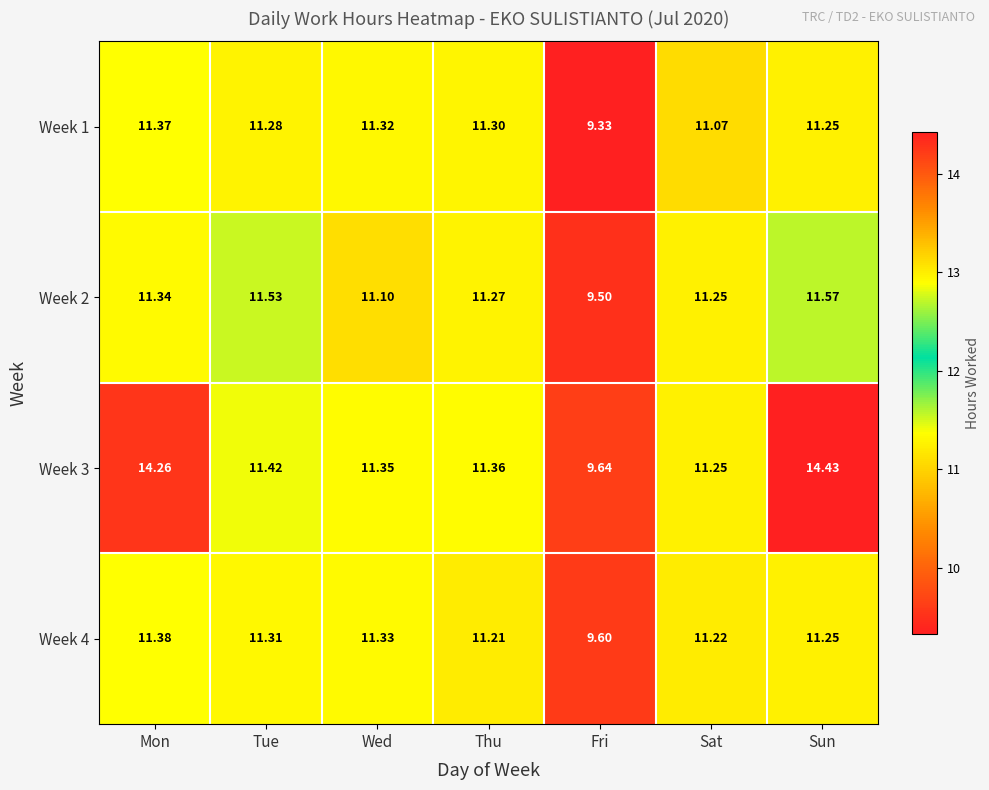

Is the value of Week 4 at Fri greater than the value of Week 3 at Mon?

No